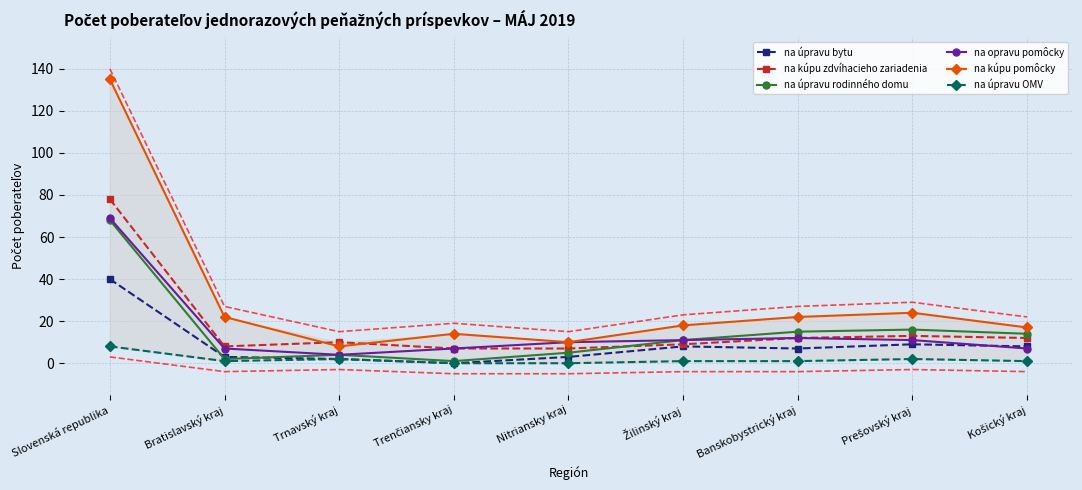

Where does the na kúpu zdvíhacieho zariadenia series first go above 10?

Slovenská republika